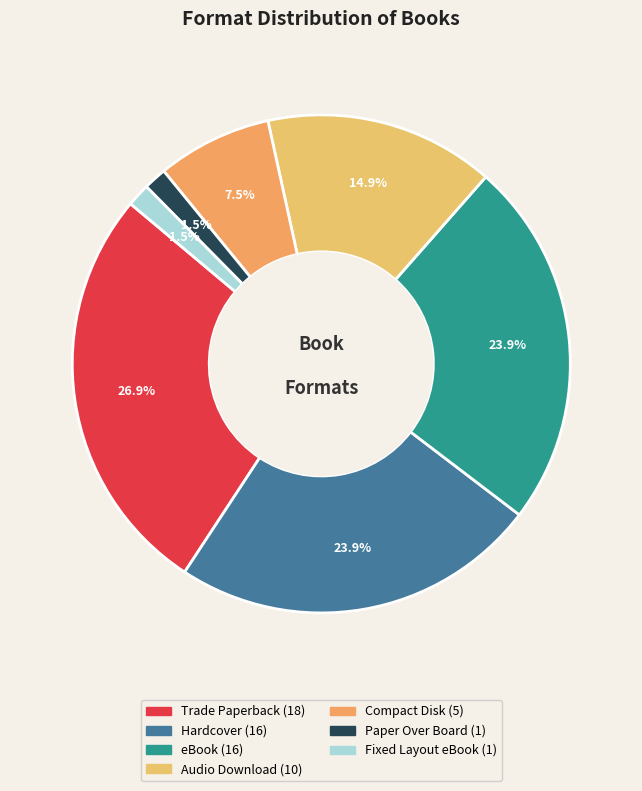

Is there a majority slice in this chart?

No